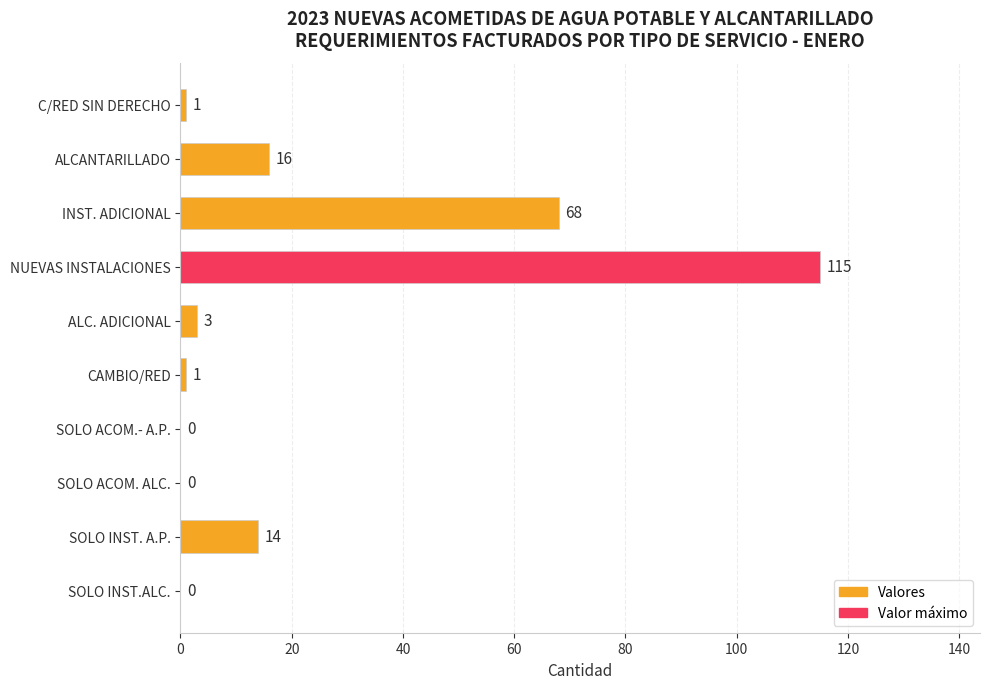

How many values are above zero?

7